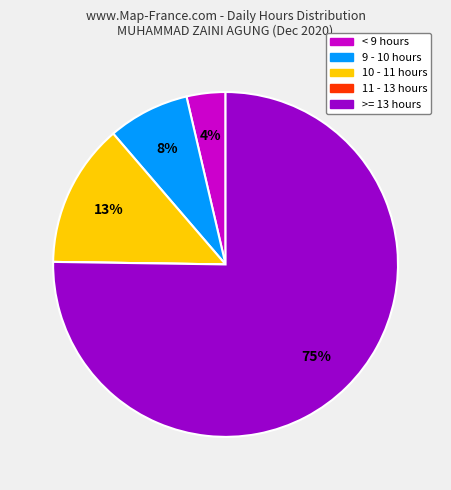

Is there any slice that represents more than half of the pie?

Yes